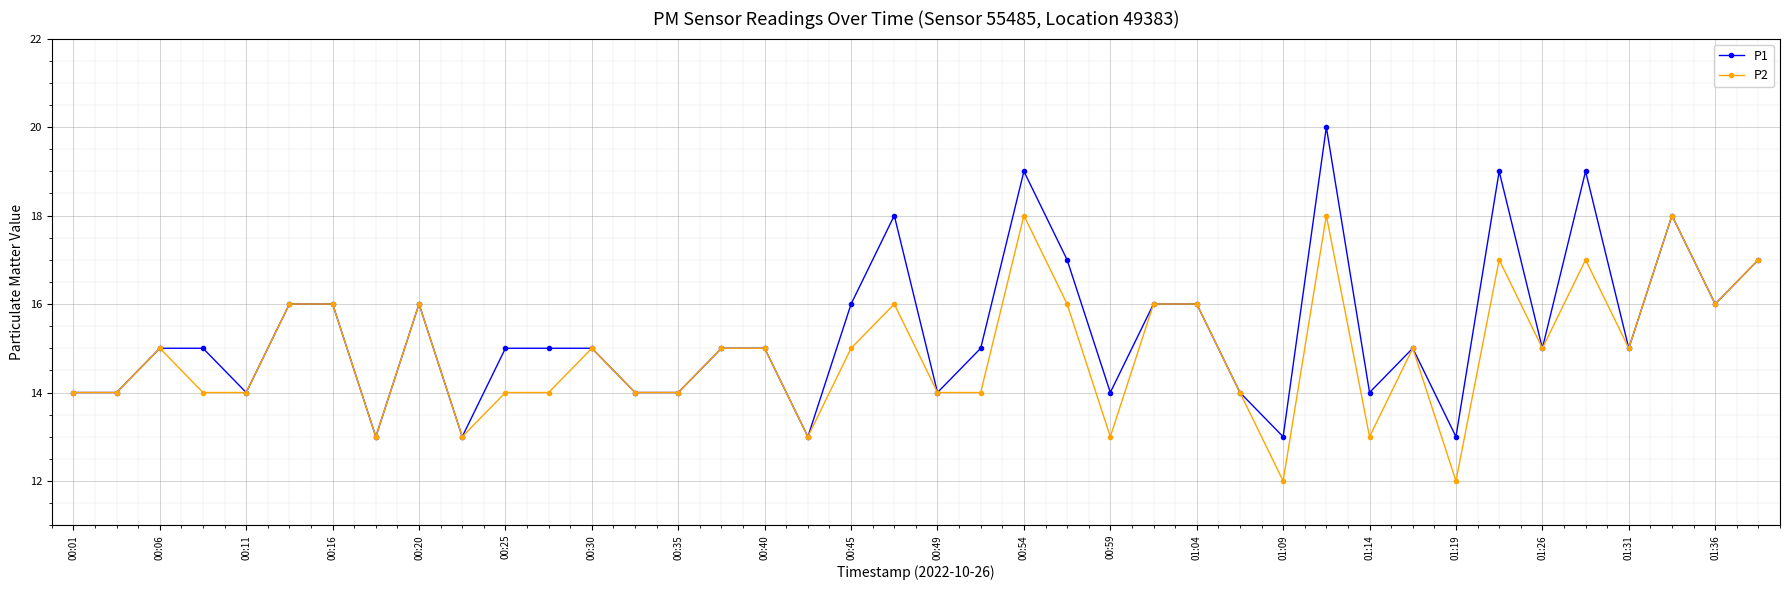

List the series in order of their overall mean, highest first.

P1, P2